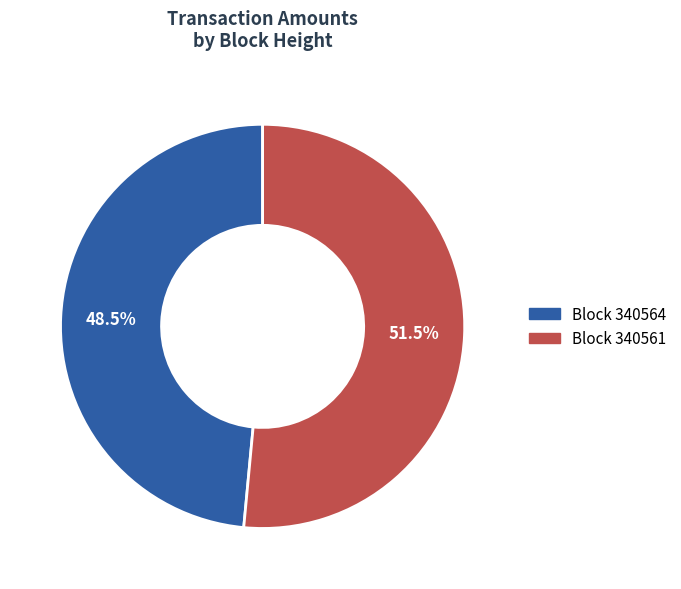

To the nearest percent, what is the average slice percentage?

50%